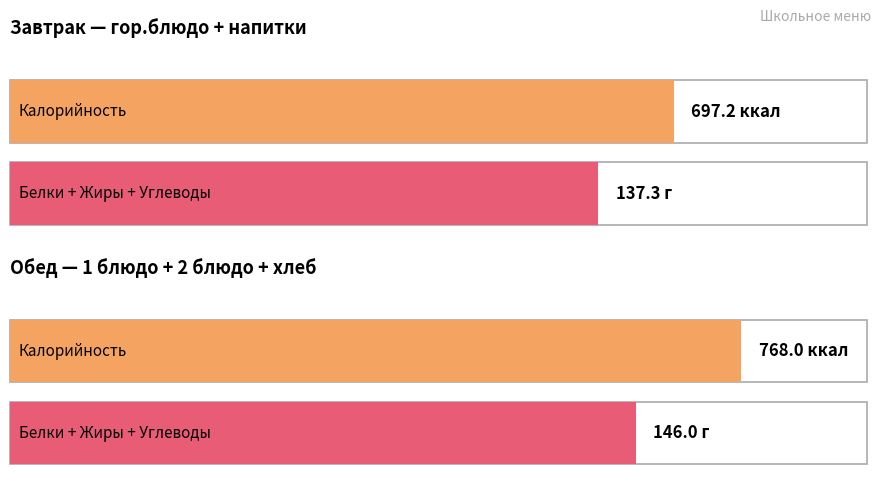

Which series changed the most between Завтрак and Обед?

Калорийность